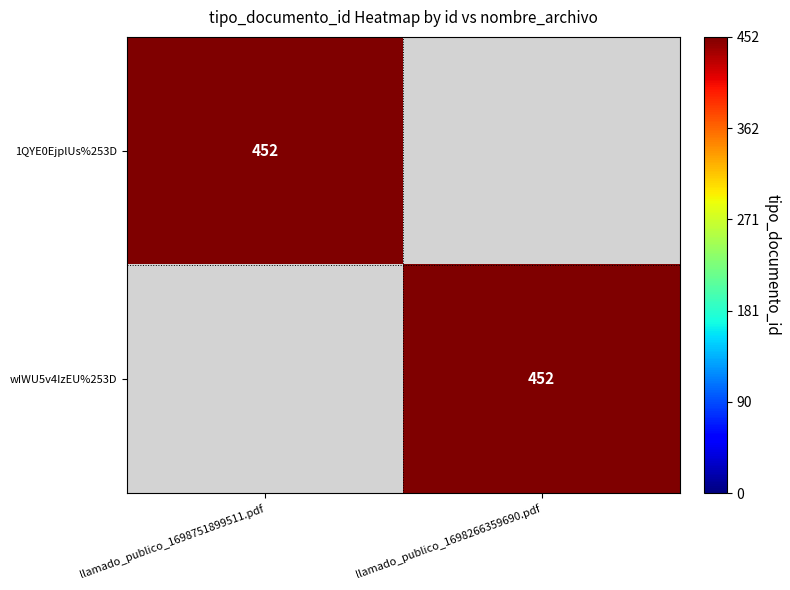

The 1QYE0EjplUs%253D series shows 91 at llamado_publico_1698751899511.pdf. True or false?

False